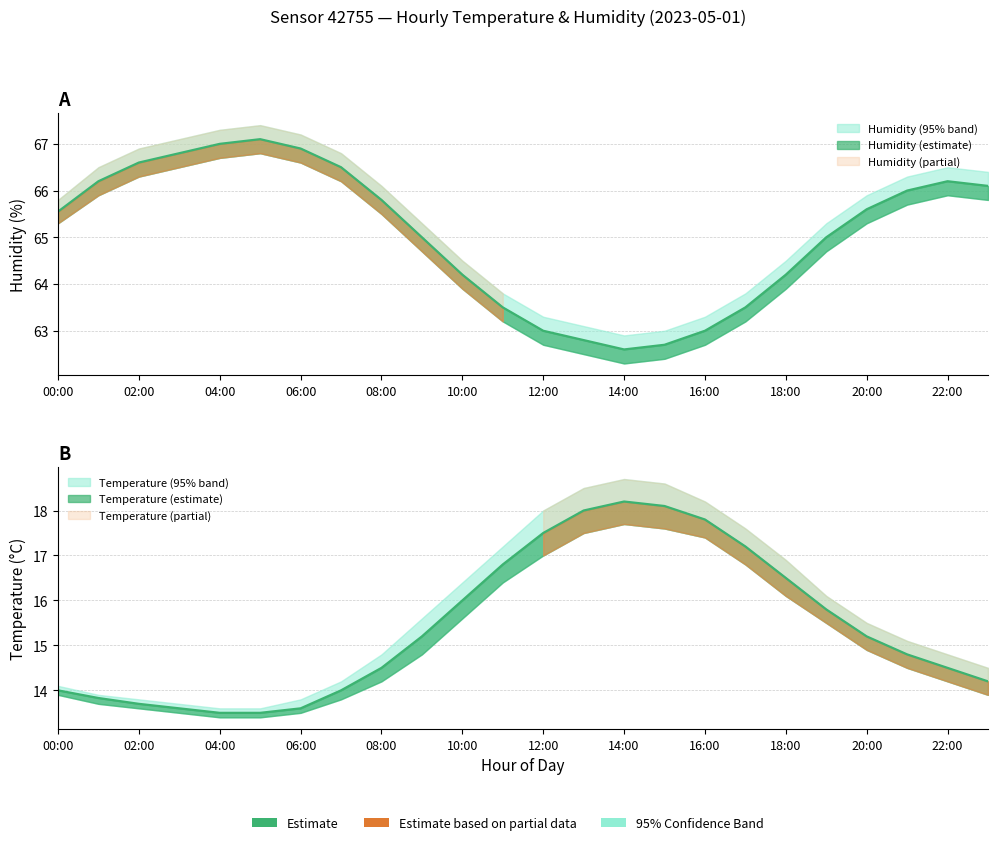

Where does the temperature series first go above 15?

09:00